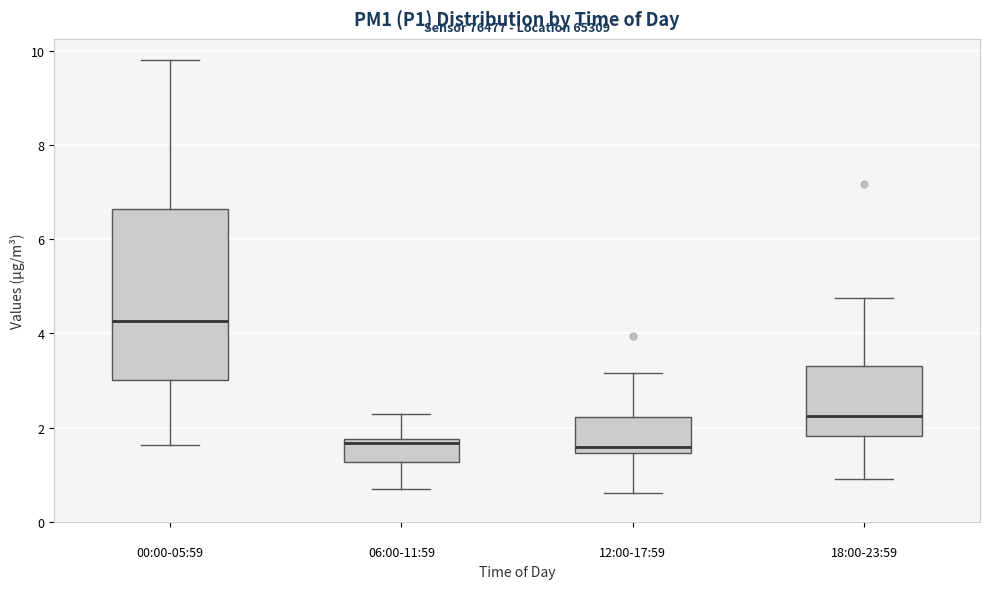

Reading left to right, transcribe this box plot: for each box, give where its median line is, the range the box spans, and where its two whiskers end, as read against the y-axis. The values are not printed on the chart, so give them approximately, as read against the axis.

00:00-05:59: median 4.2, box 3.0 to 6.6, whiskers 1.6 to 9.8
06:00-11:59: median 1.6, box 1.2 to 1.8, whiskers 0.8 to 2.2
12:00-17:59: median 1.6, box 1.4 to 2.2, whiskers 0.6 to 3.2
18:00-23:59: median 2.2, box 1.8 to 3.4, whiskers 1.0 to 4.8